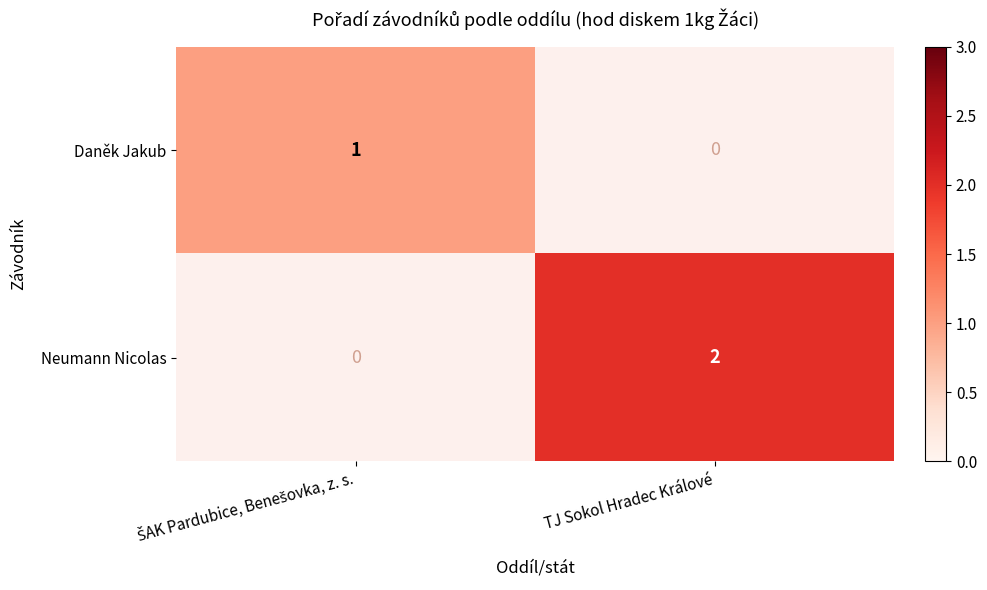

Which has a higher value, TJ Sokol Hradec Králové or ŠAK Pardubice, Benešovka, z. s.?

ŠAK Pardubice, Benešovka, z. s.